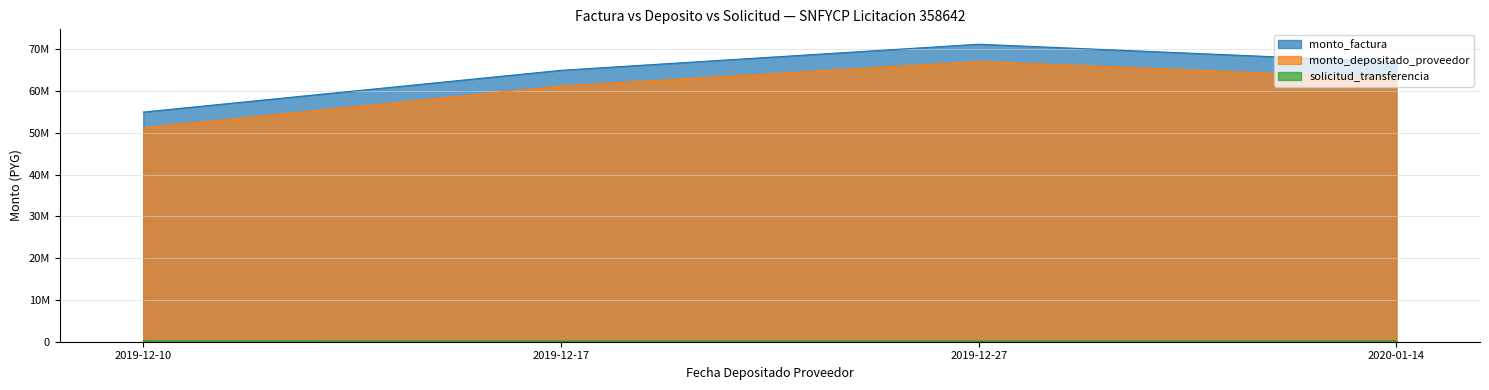

What is the maximum value shown in the chart?

71250000